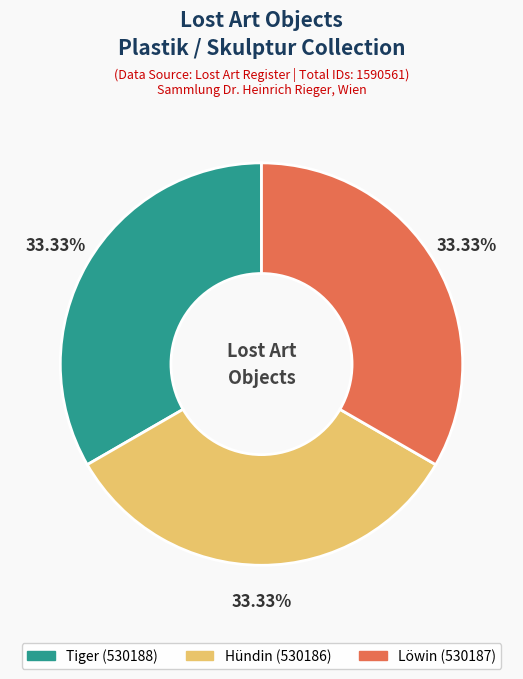

Approximately how many times larger is the value at Löwin compared to Tiger?

1.0